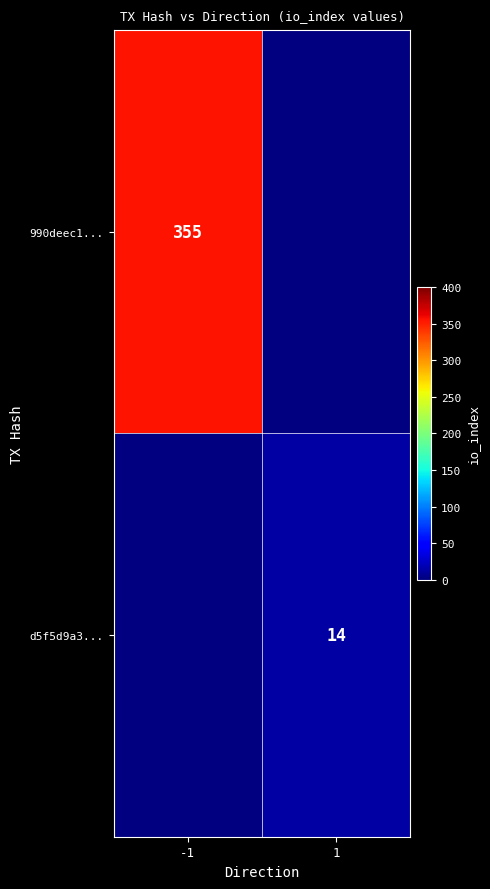

Is the value of d5f5d9a3... at 1 greater than the value of 990deec1... at -1?

No